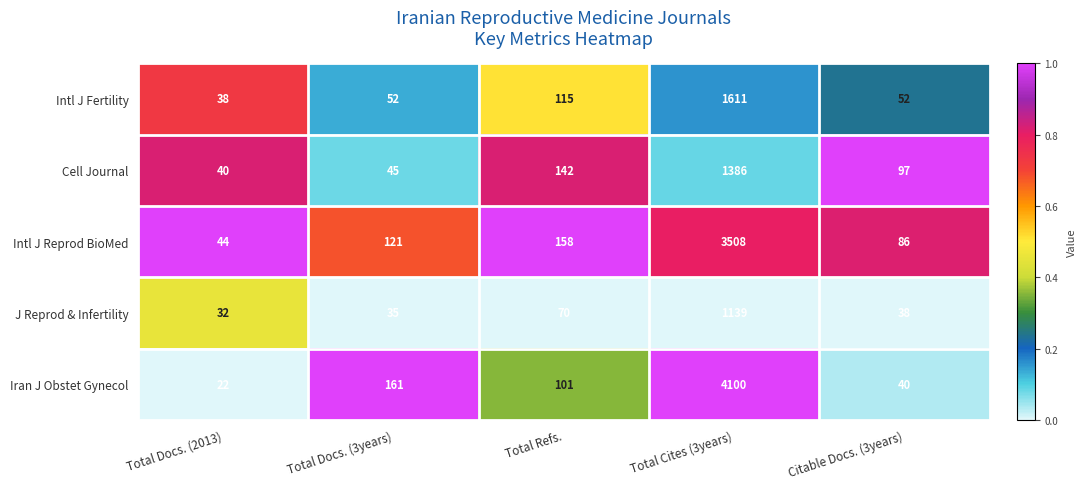

What is the difference between the maximum and minimum values in the Intl J Fertility series?

1573